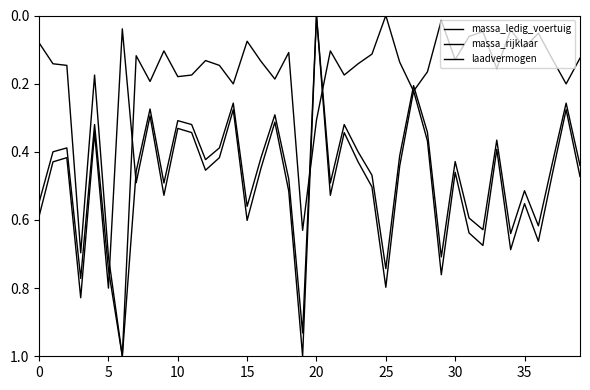

Is this an area chart (filled region under the line)?

No